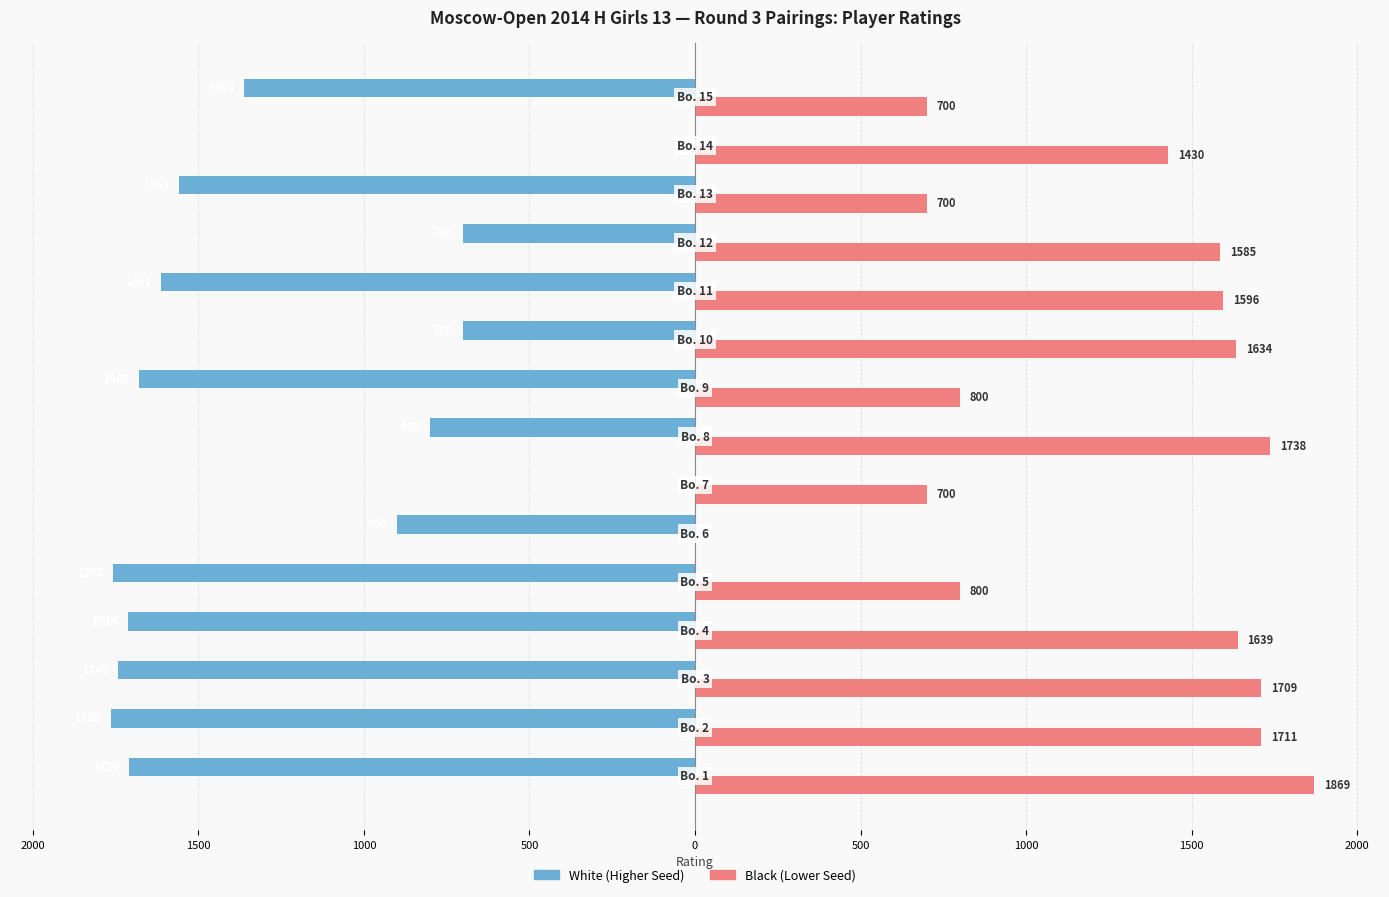

What are all the series names shown in the legend?

White (Higher Seed), Black (Lower Seed)